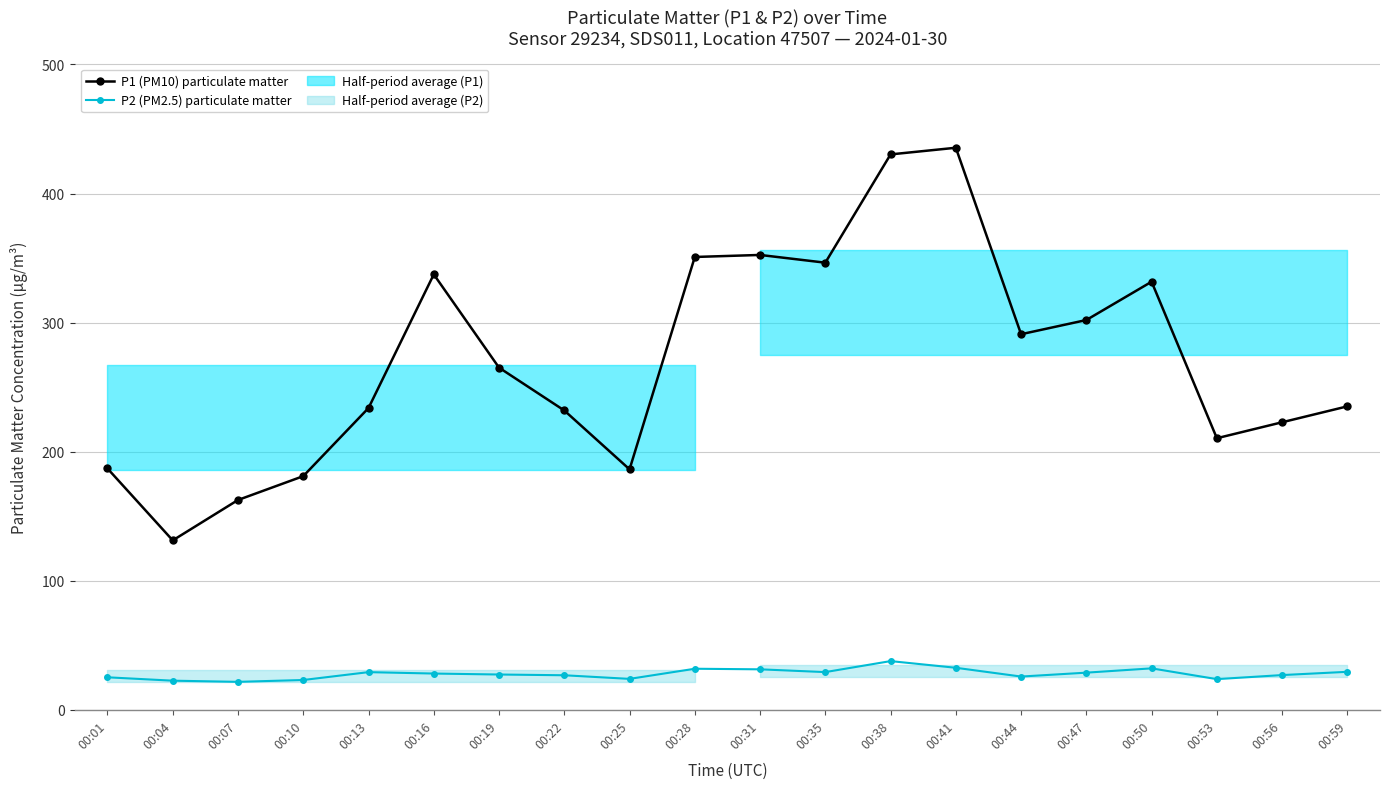

At how many categories does at least one series exceed 203?

15